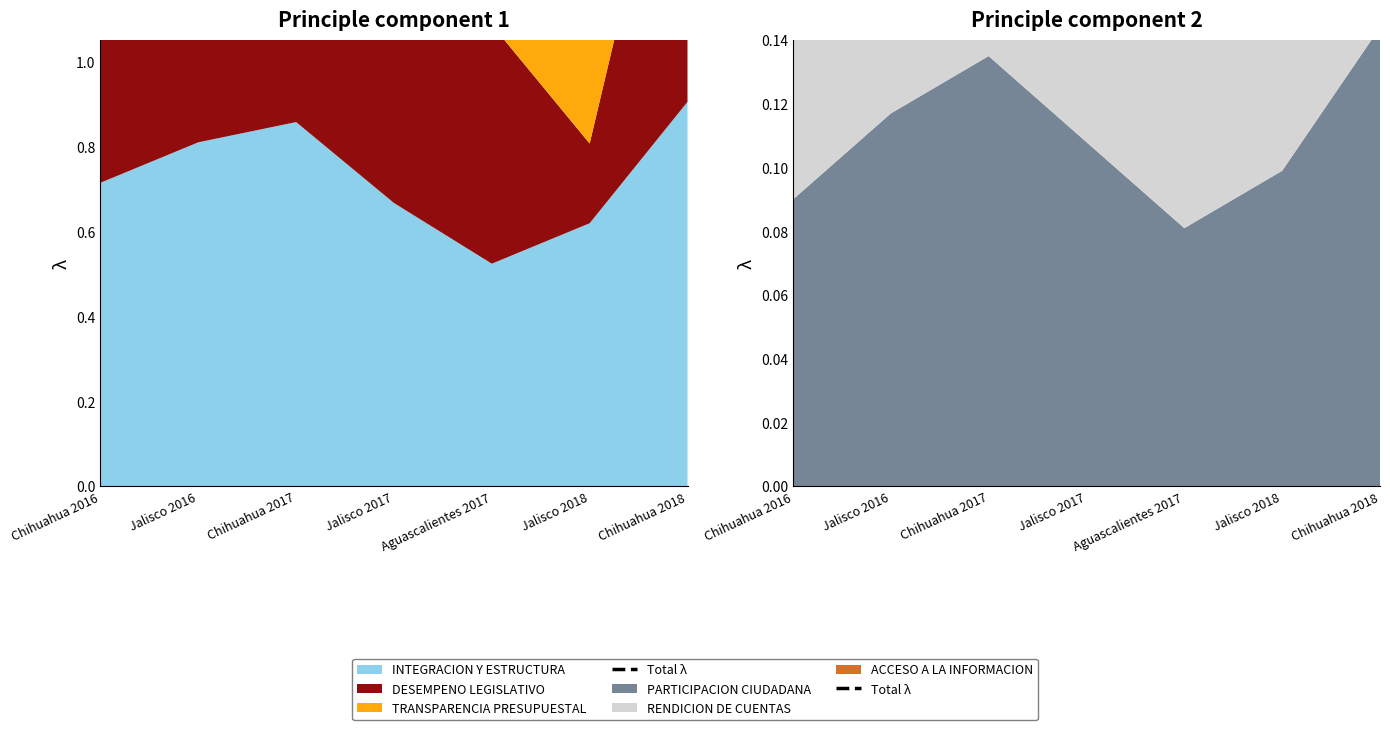

True or false: there are more than 0 points higher than both neighbors.

True